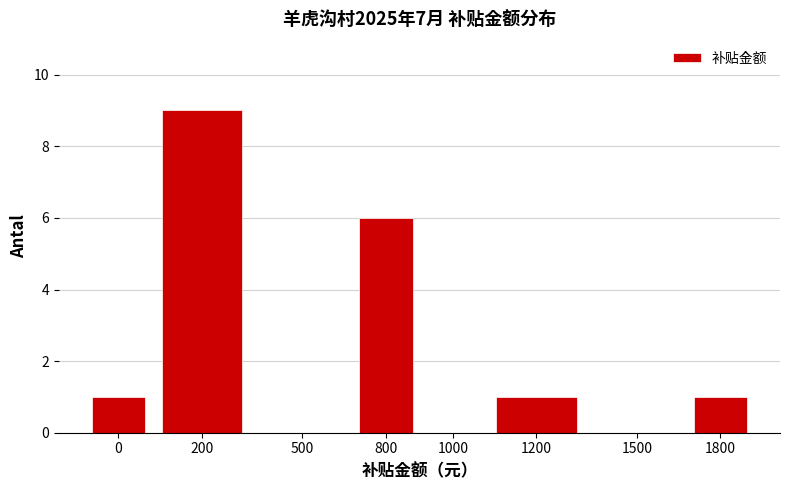

Reading left to right, transcribe all the data shown in this chart.

0=1	200=9	500=0	800=6	1000=0	1200=1	1500=0	1800=1